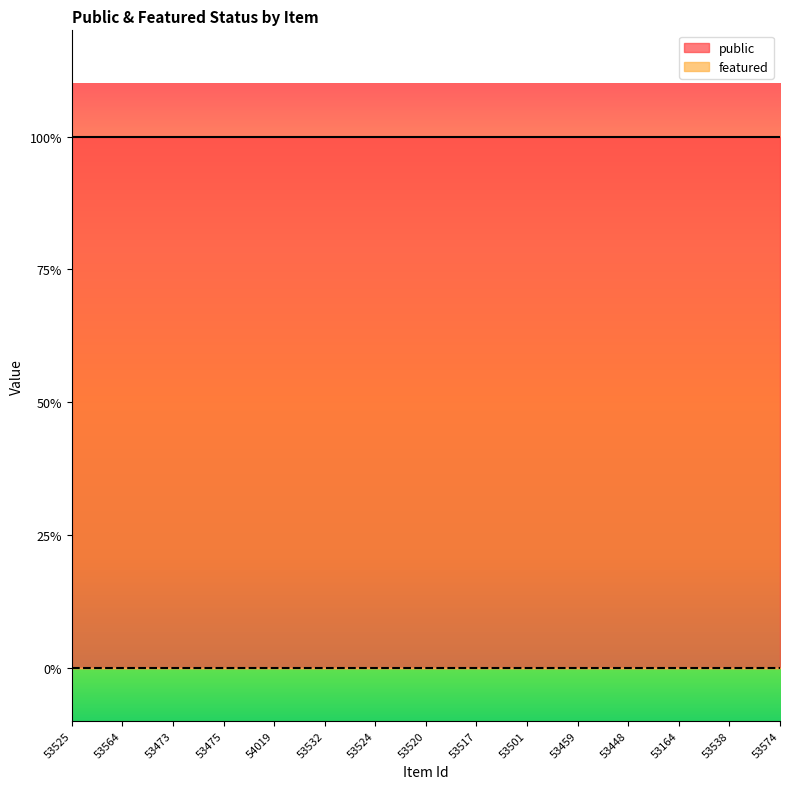

At how many categories does at least one series exceed 0?

15